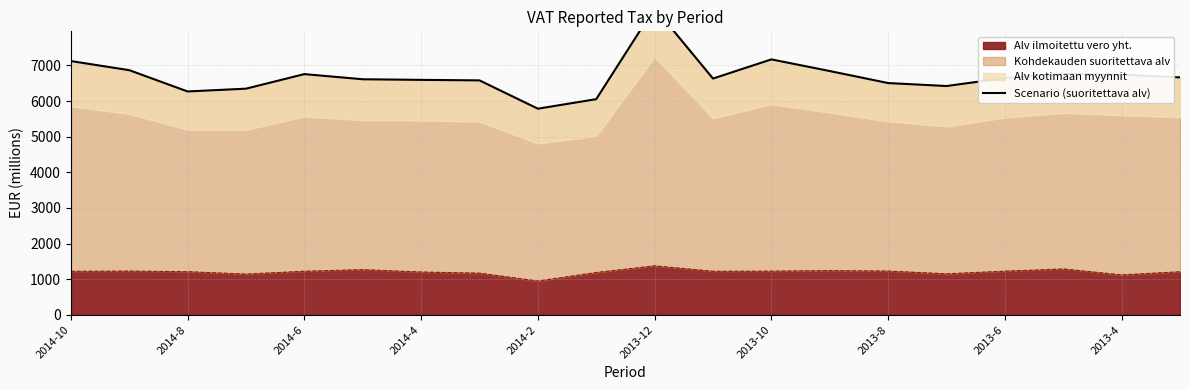

At which label does Alv ilmoitettu vero yht. reach its minimum?

2014-2